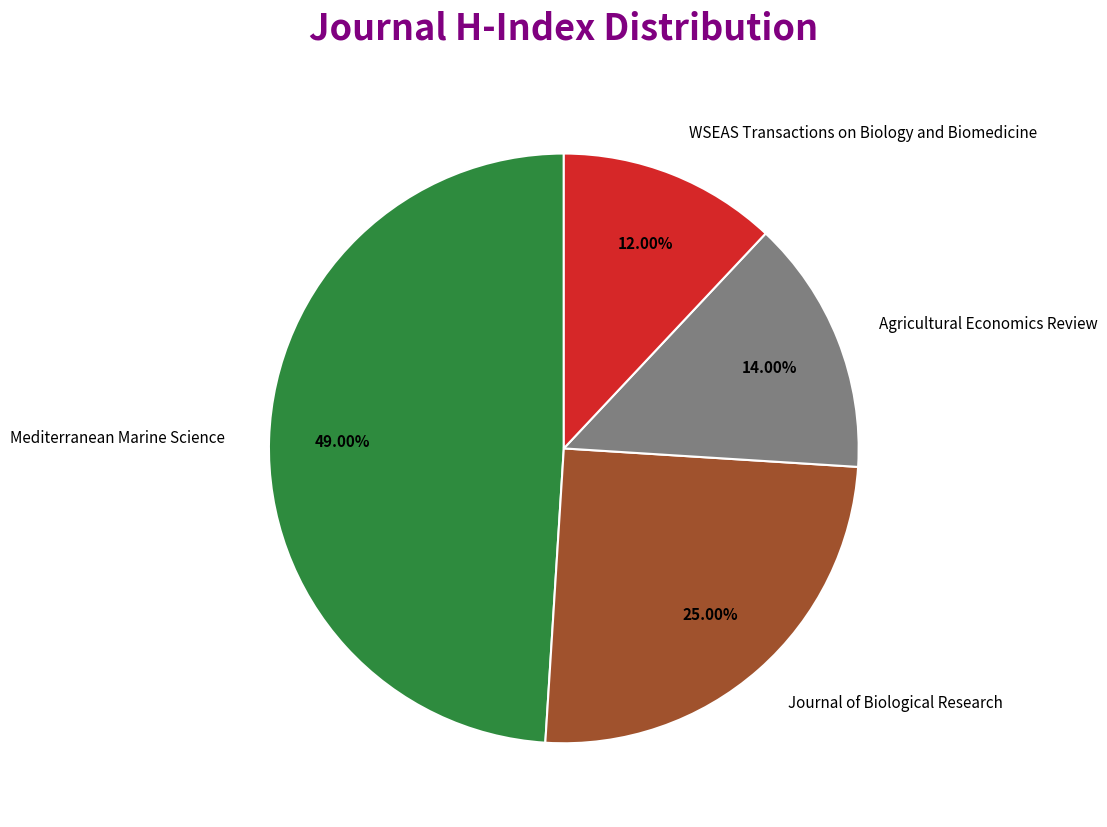

Which has a higher value, Agricultural Economics Review or WSEAS Transactions on Biology and Biomedicine?

Agricultural Economics Review